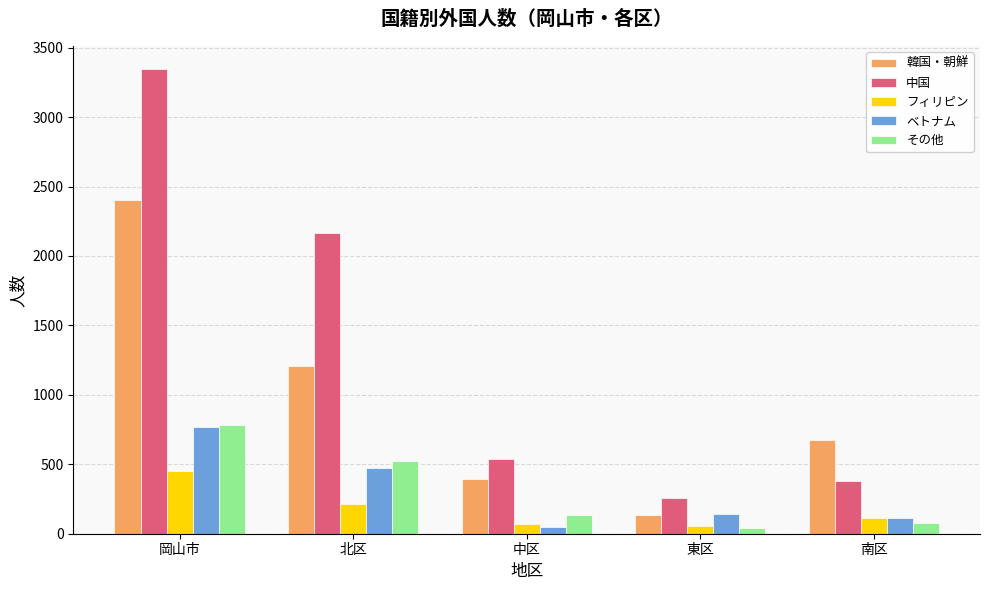

Is it true that 韓国・朝鮮 equals 392 at 中区?

True